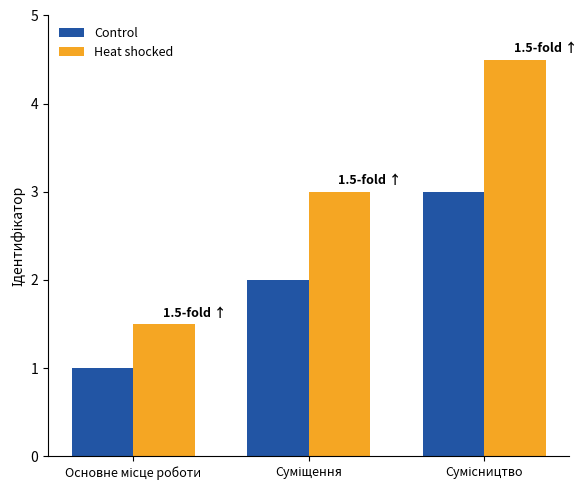

What is the lowest value of the Control series?

1.0